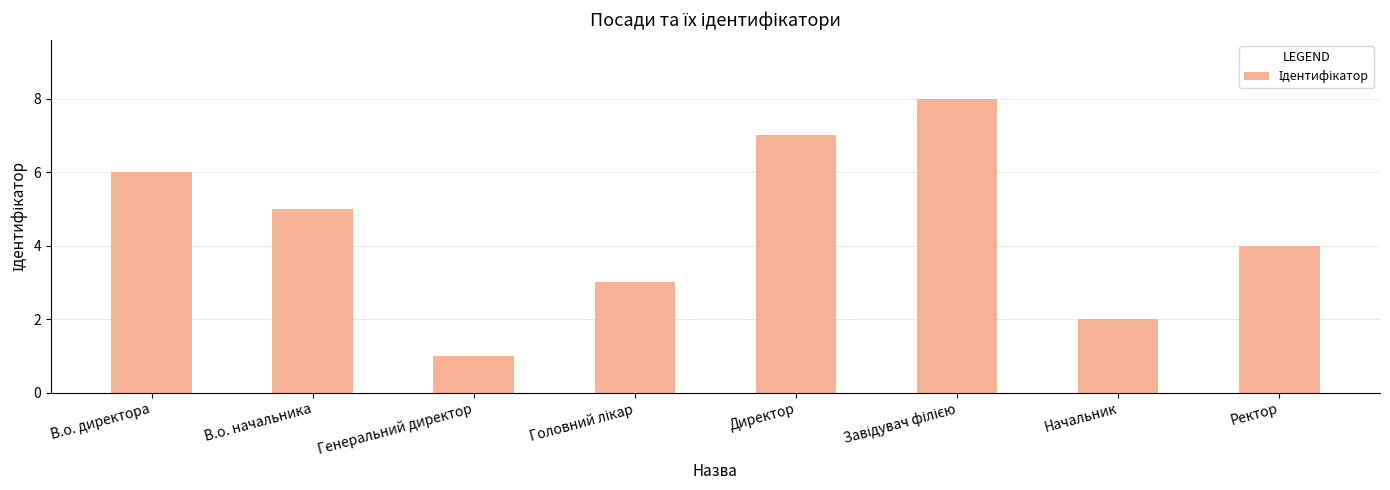

What is the value of the 2nd bar from the left?

5